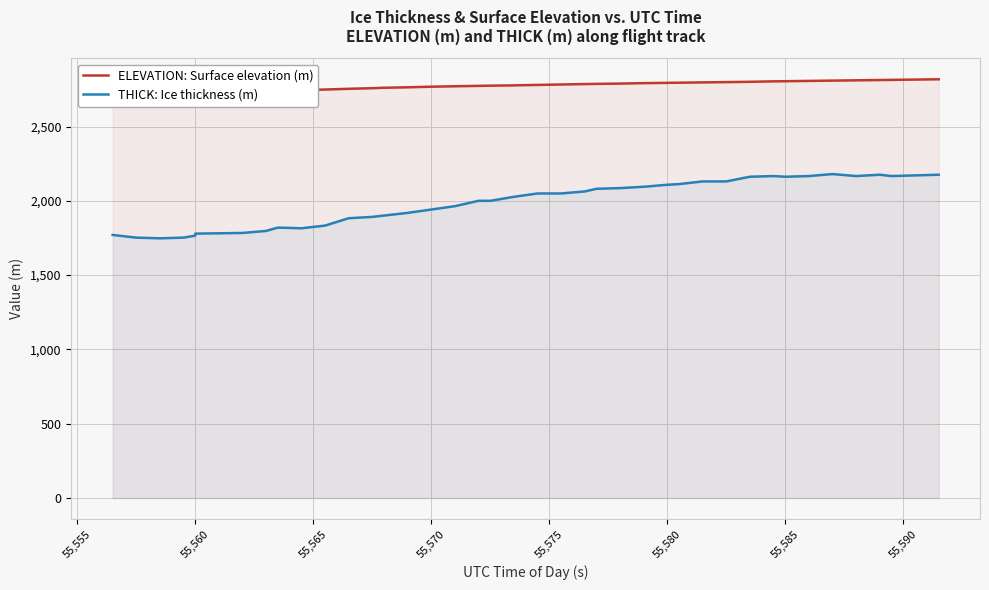

What is the minimum value for THICK: Ice thickness (m)?

1747.7